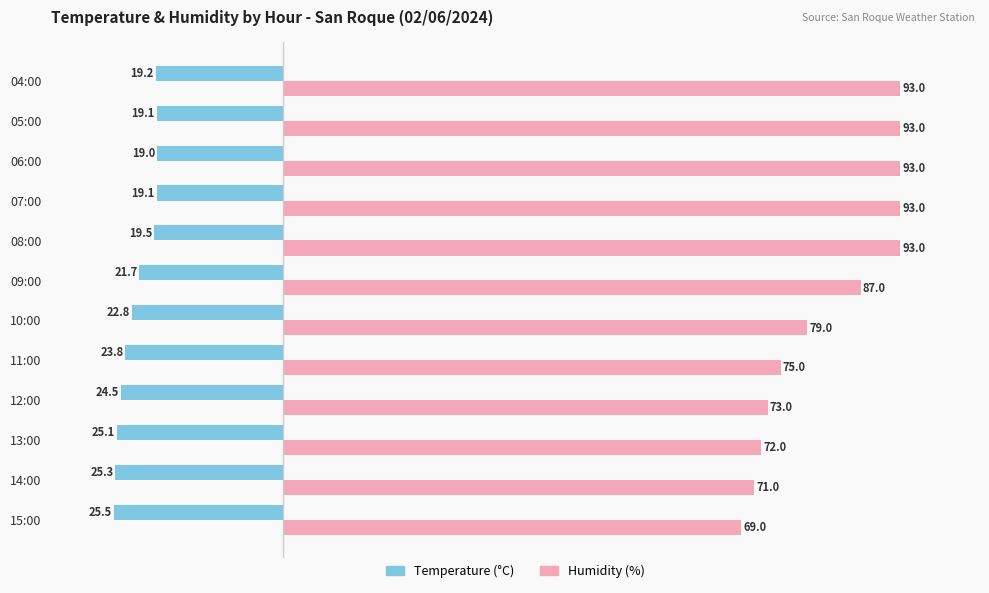

The Humidity (%) series shows 132.8 at 08:00. True or false?

False